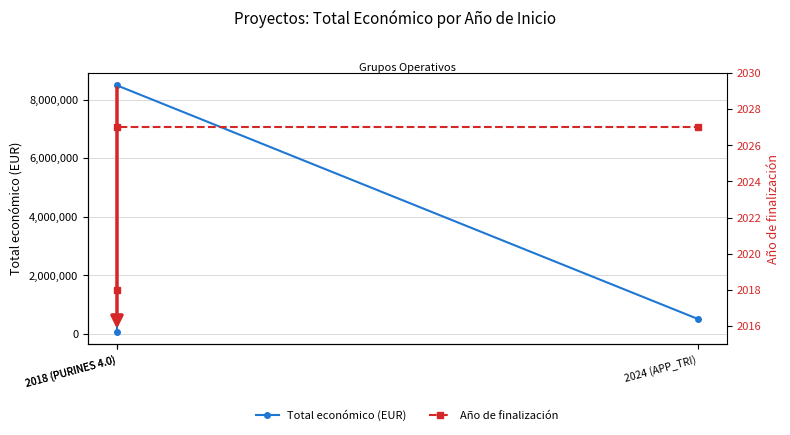

Rank the series at 2024 (APP_TRI) from lowest to highest value.

Año de finalización, Total económico (EUR)